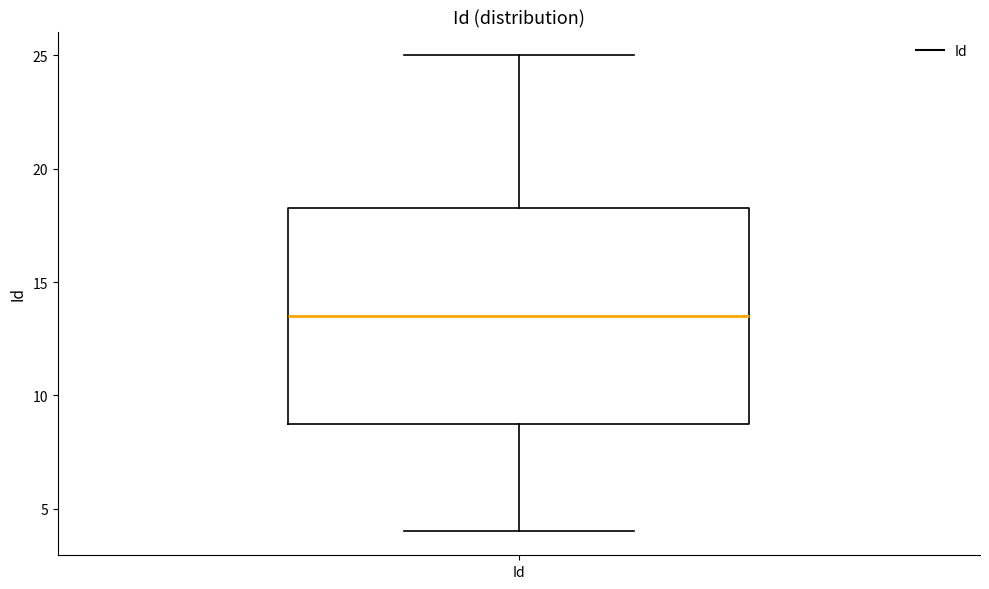

Transcribe this box plot: give where the median line is, the range the box spans, and where the two whiskers end, as read against the y-axis. The values are not printed on the chart, so give them approximately, as read against the axis.

median 13.5, box 9.0 to 18.5, whiskers 4.0 to 25.0